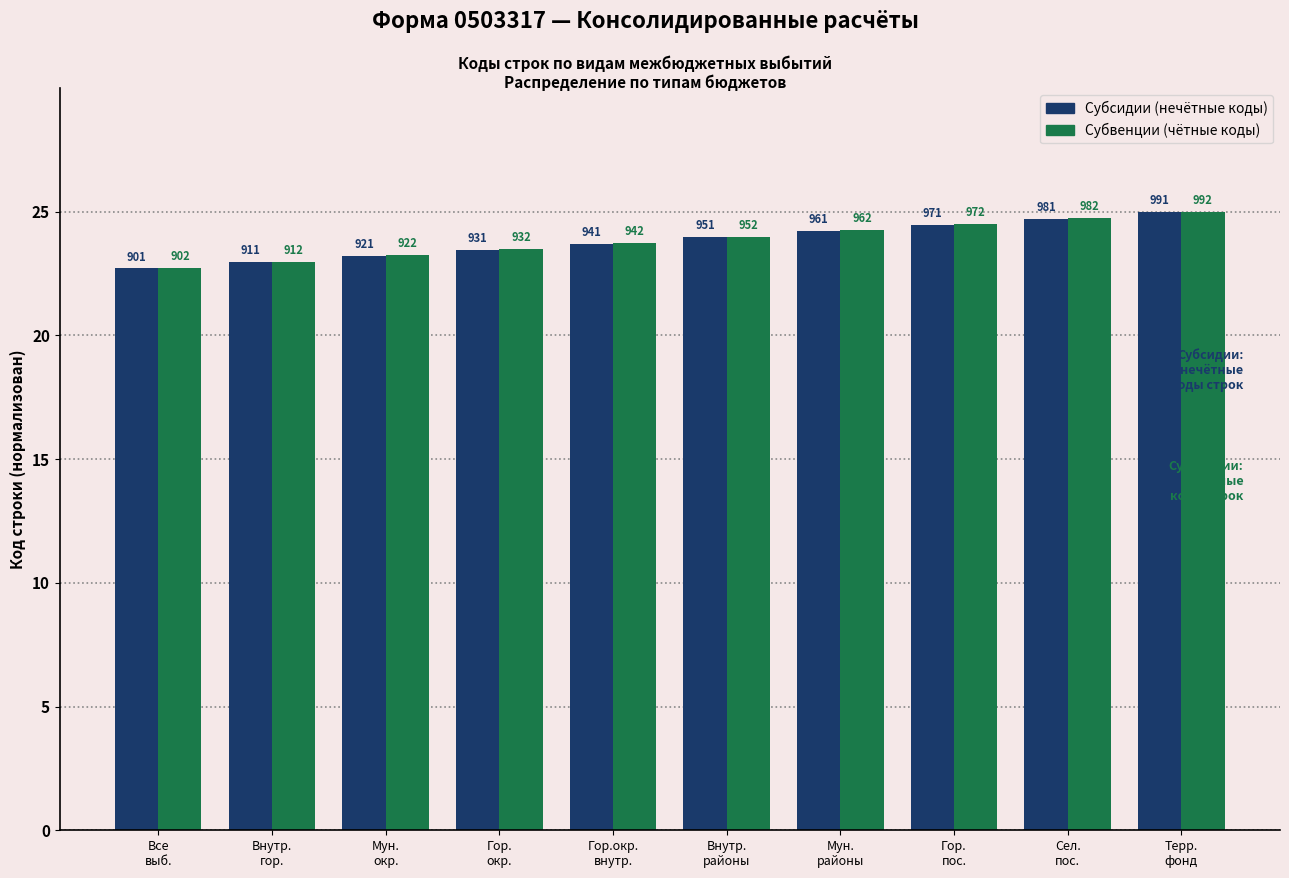

Are the bars horizontal?

No